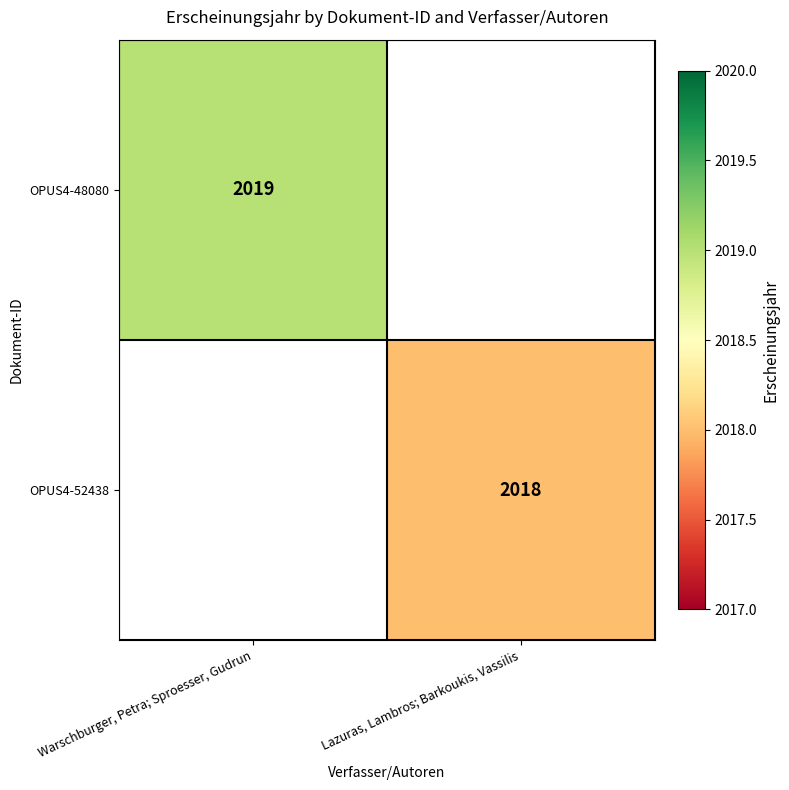

At how many categories does at least one series exceed 2018?

1